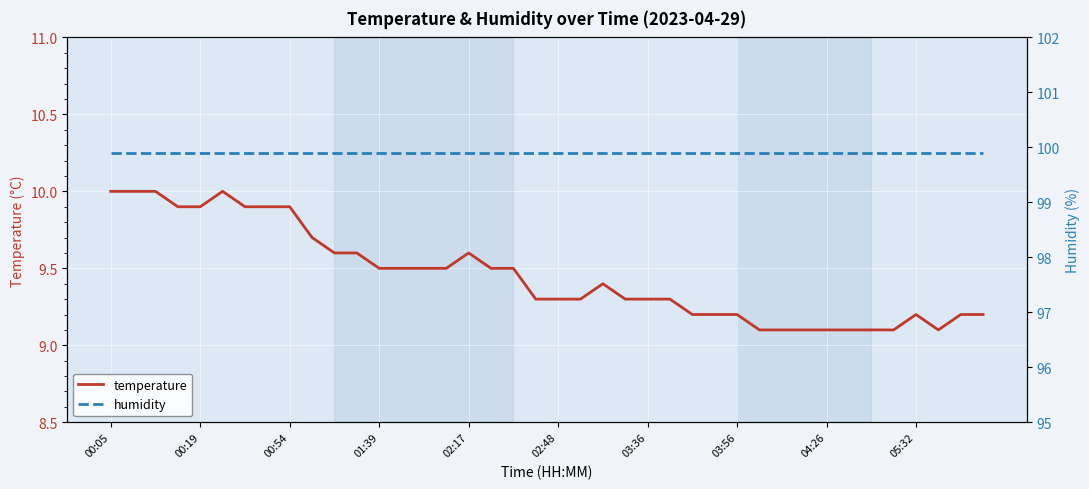

Rank the series by their average value, from lowest to highest.

temperature, humidity